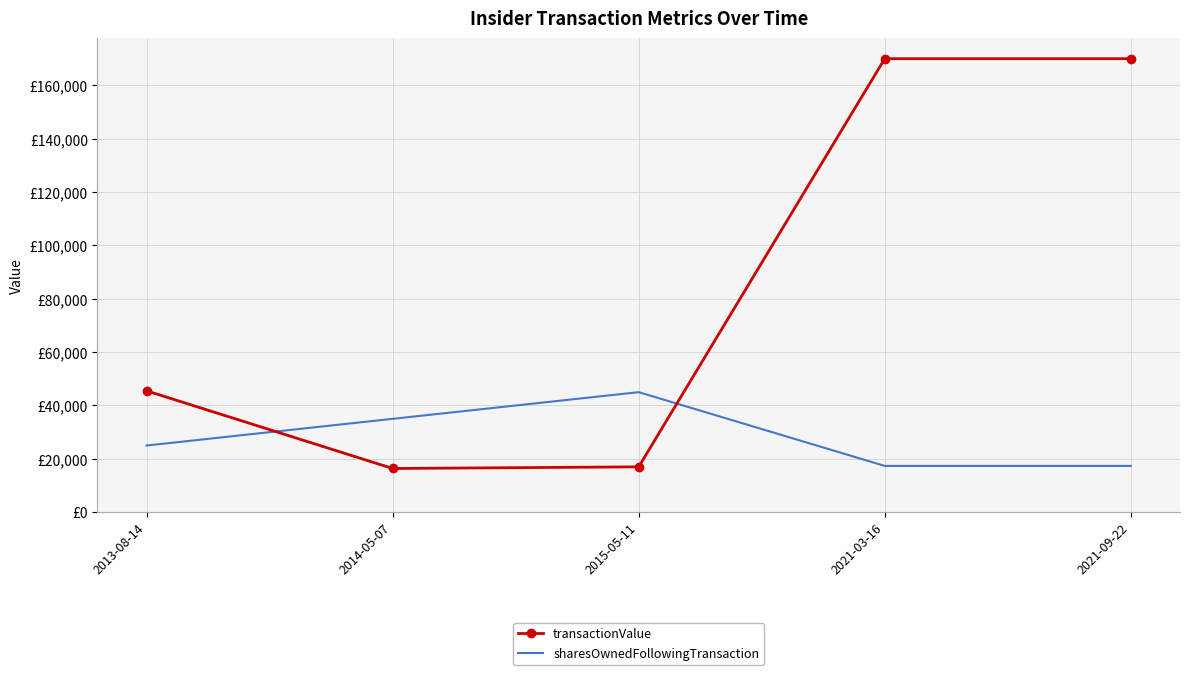

What are all the series names shown in the legend?

transactionValue, sharesOwnedFollowingTransaction